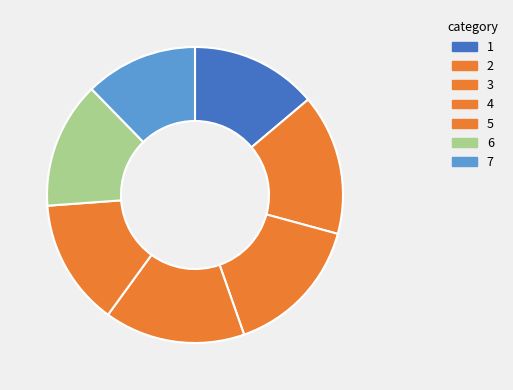

How many segments does this pie chart have?

7